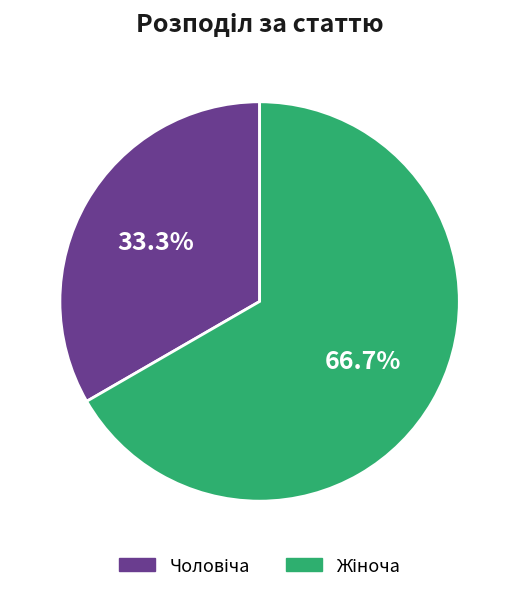

Is there any slice that represents more than half of the pie?

Yes